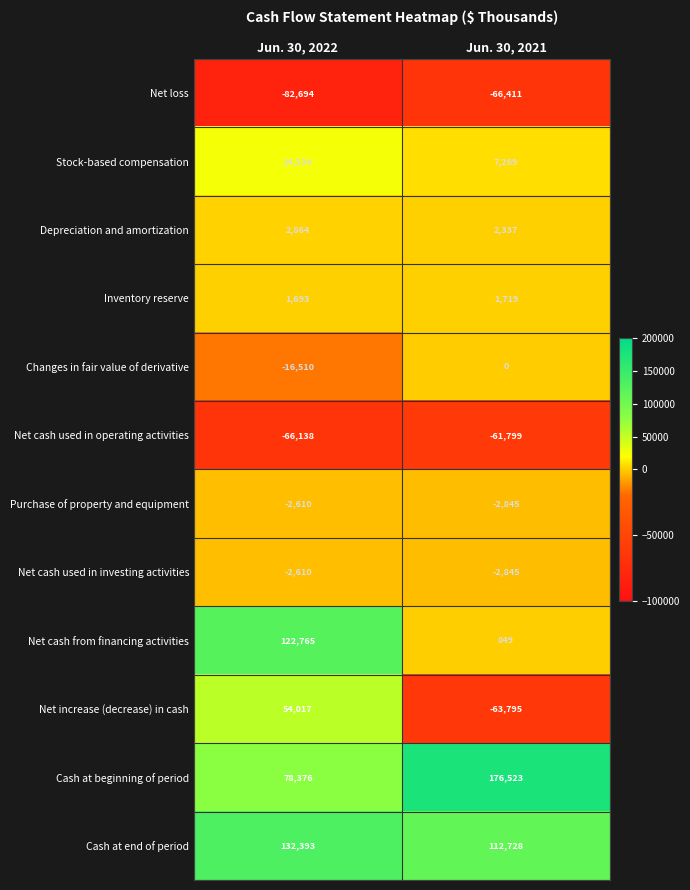

List the labels in order of Purchase of property and equipment value, largest first.

Jun. 30, 2022, Jun. 30, 2021